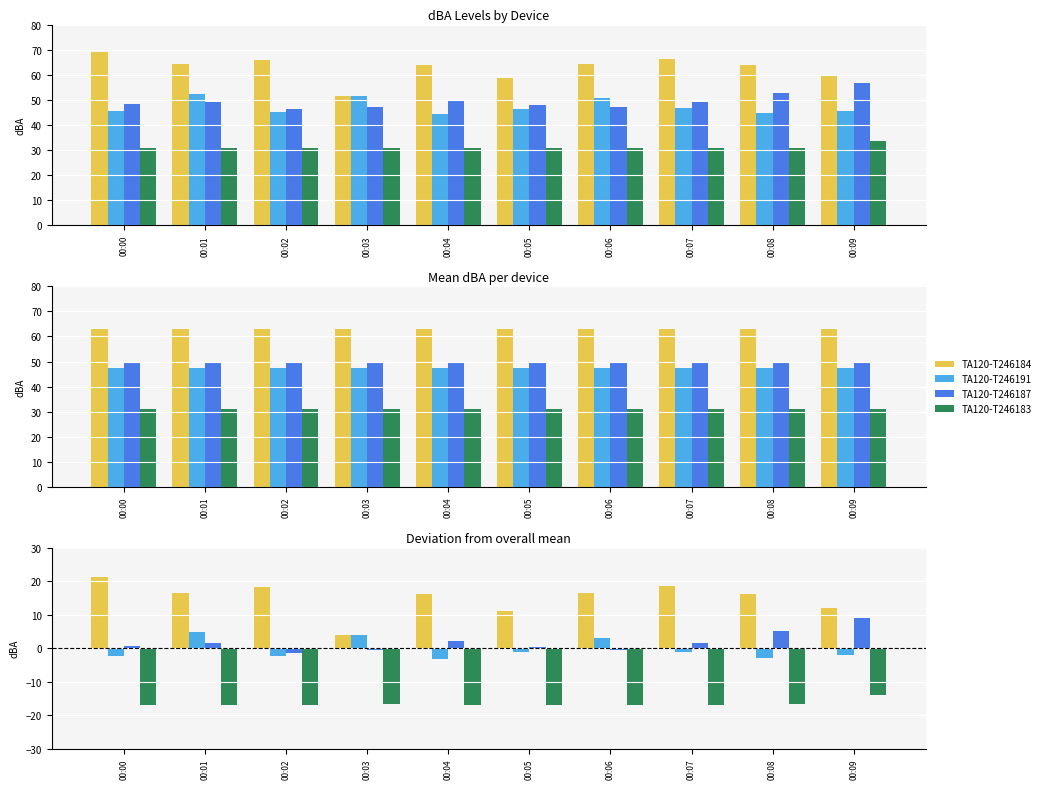

How many values in the TA120-T246187 series are below 1?

5